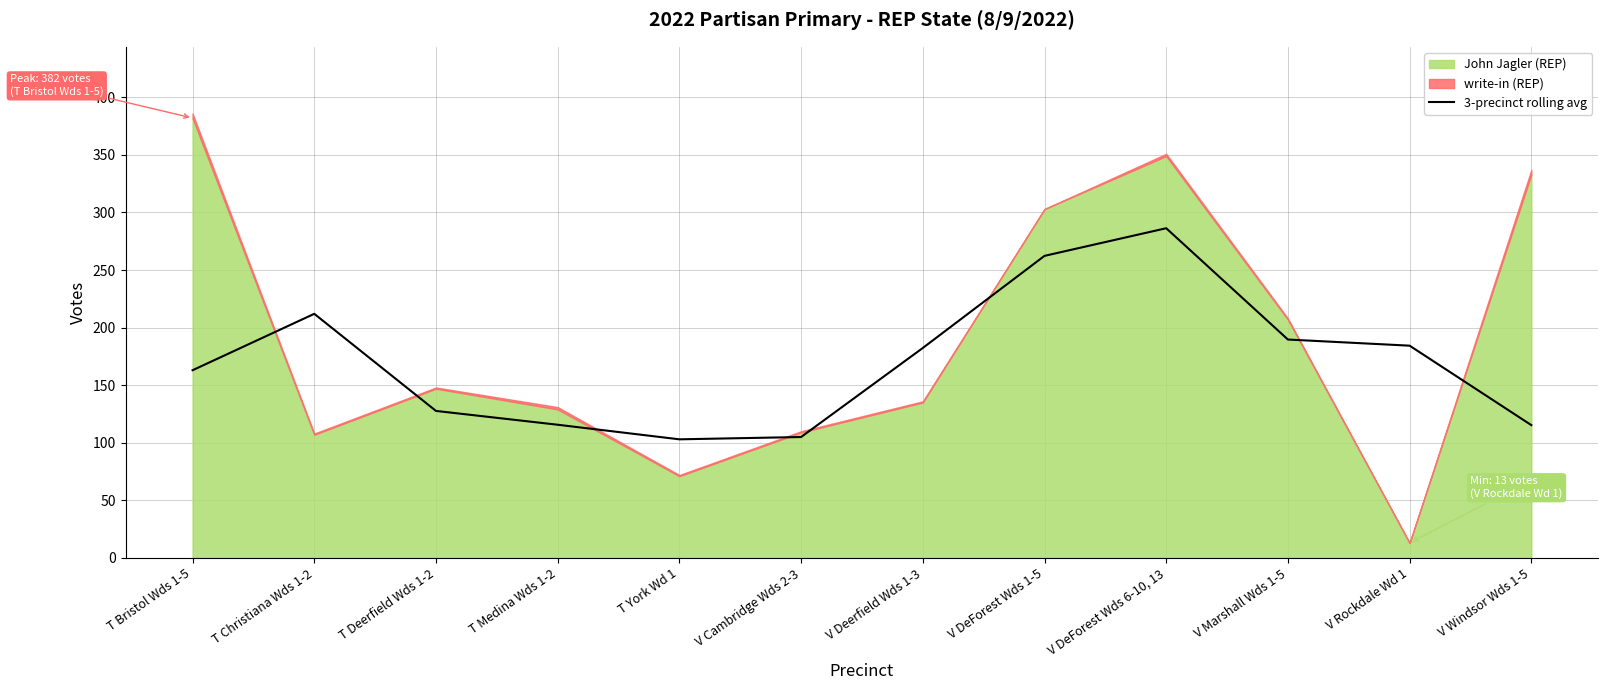

How many points are higher than both their immediate neighbors (excluding endpoints)?

2